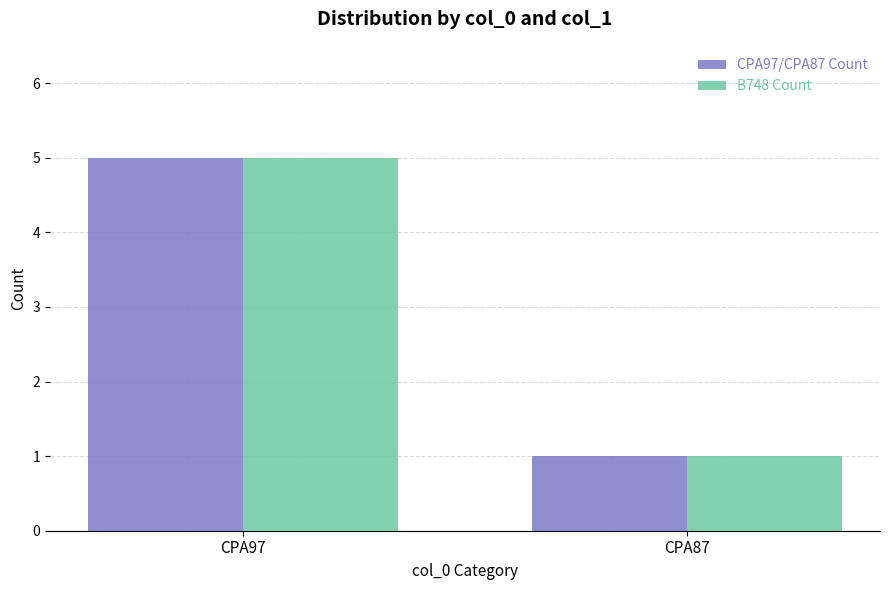

What is the total value across all series at CPA97?

10